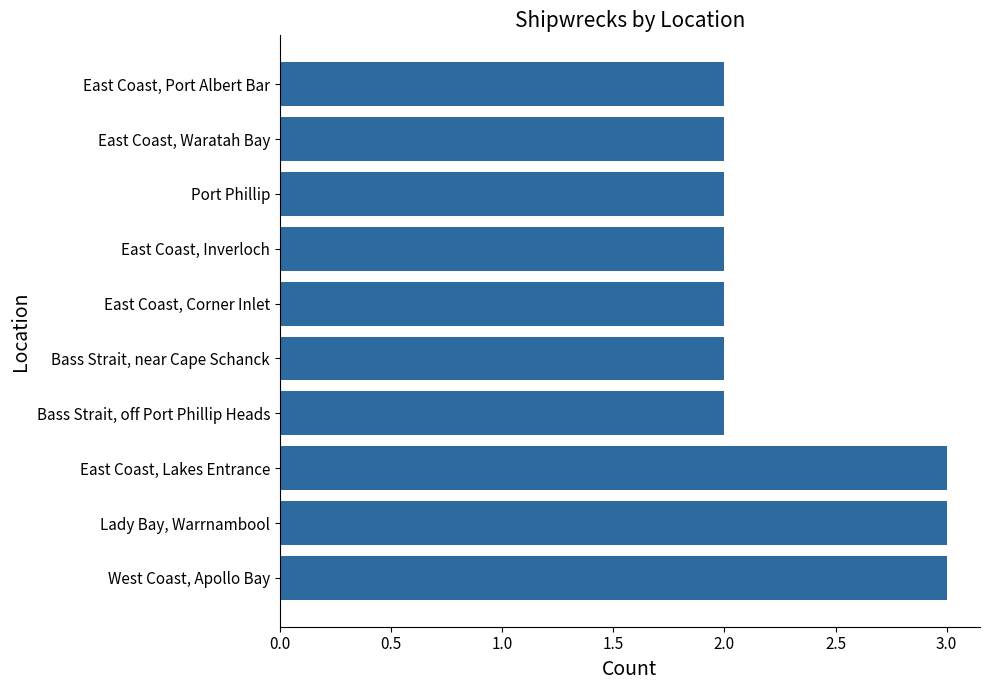

Reading bottom to top, what are all the values shown in this chart?

3	3	3	2	2	2	2	2	2	2